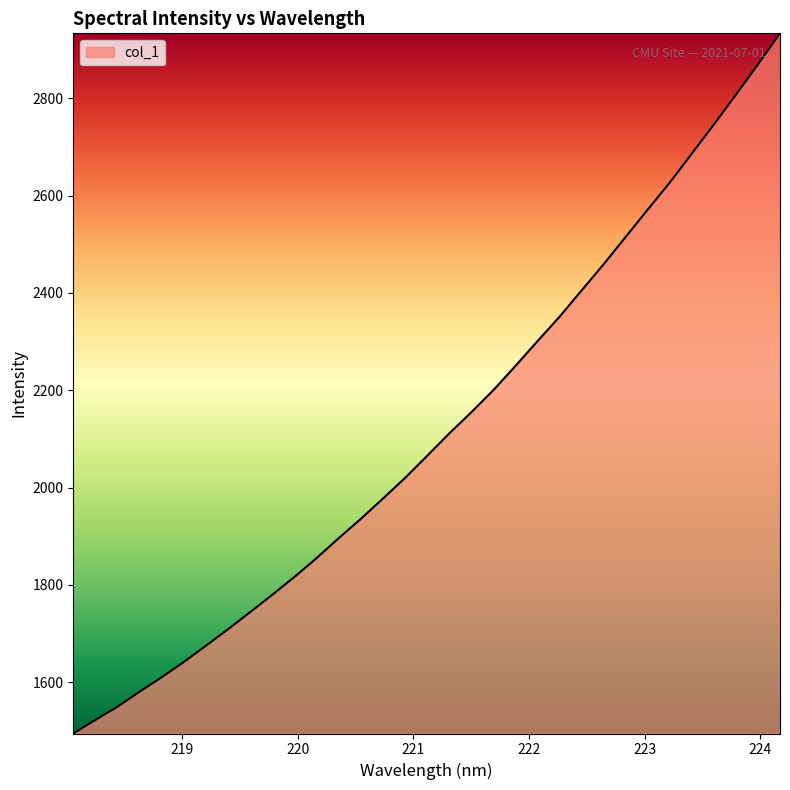

How many lines are shown in the chart?

1